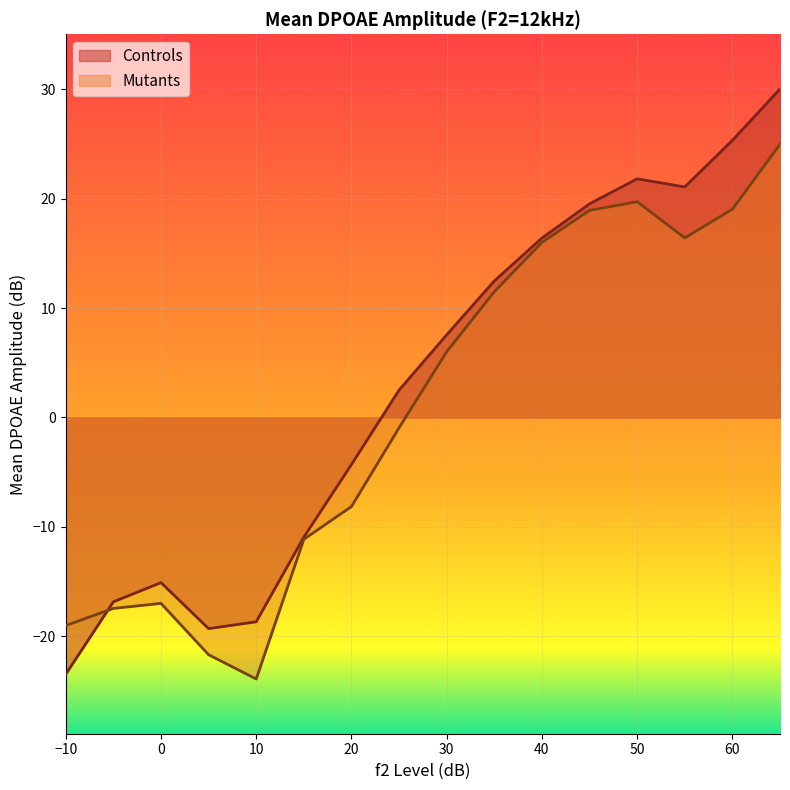

At which label does Controls first exceed 7?

30